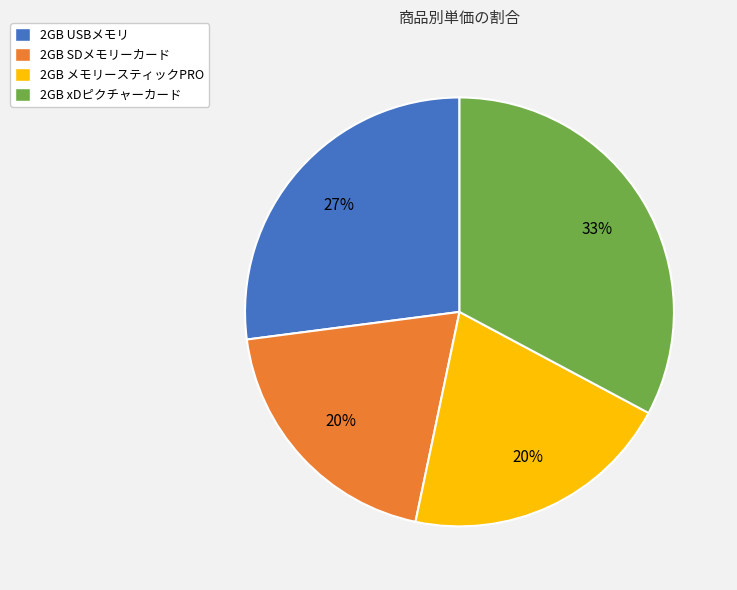

Approximately how many times larger is the value at 2GB SDメモリーカード compared to 2GB メモリースティックPRO?

1.0